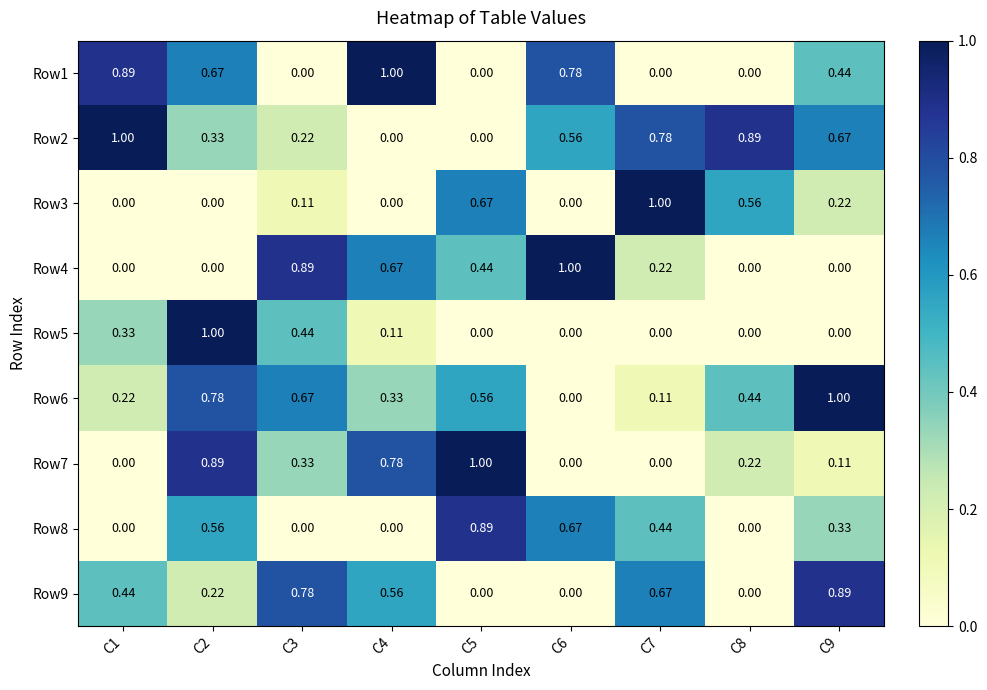

How many positive values does the Row4 series have?

5